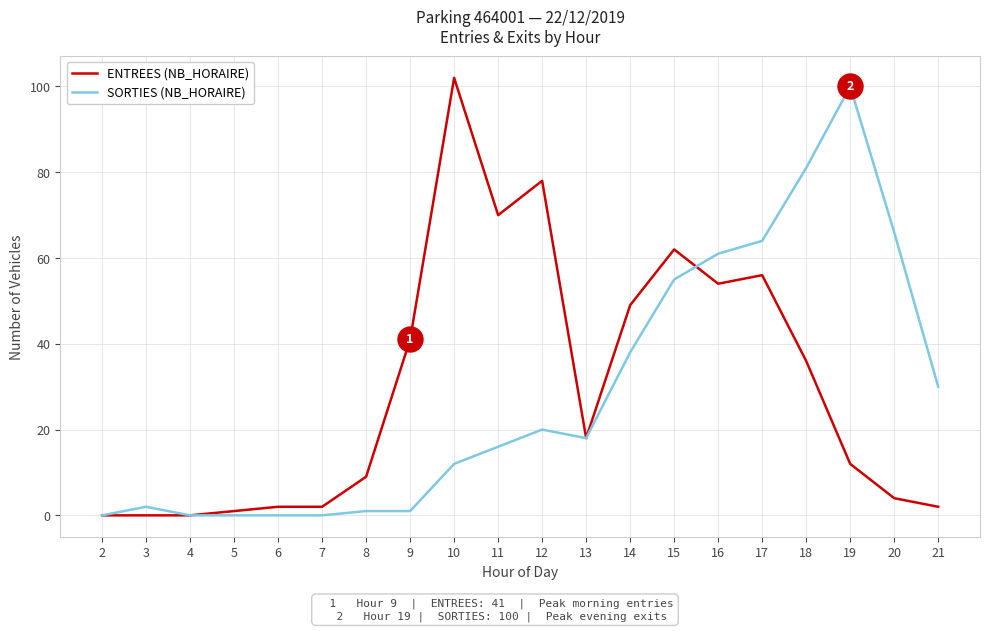

What are all the series names shown in the legend?

ENTREES (NB_HORAIRE), SORTIES (NB_HORAIRE)